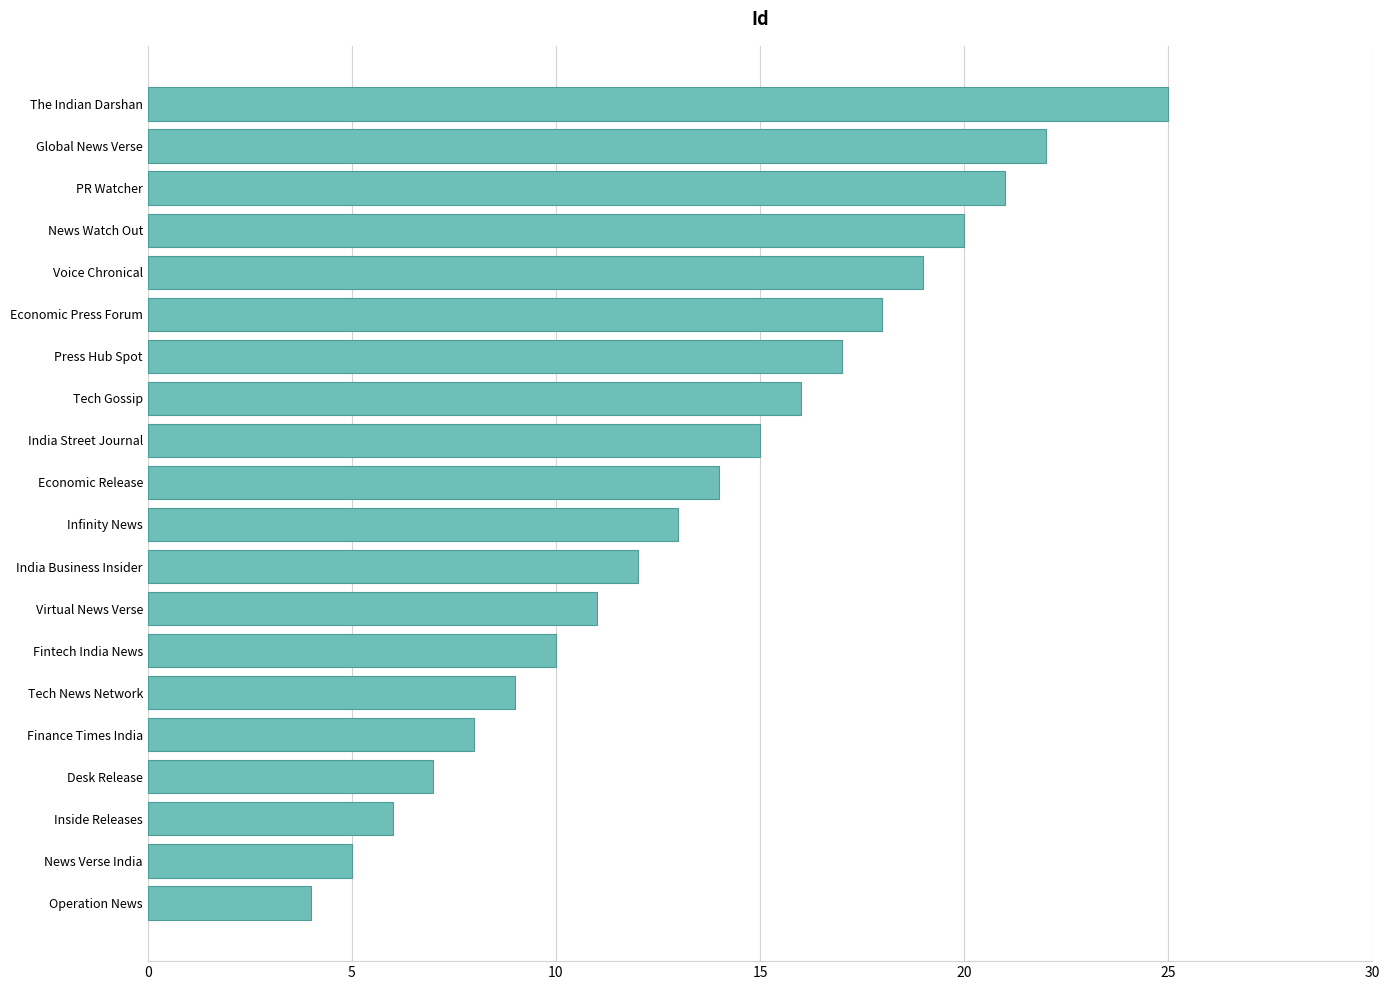

Is it true that the value at Fintech India News is 17?

False